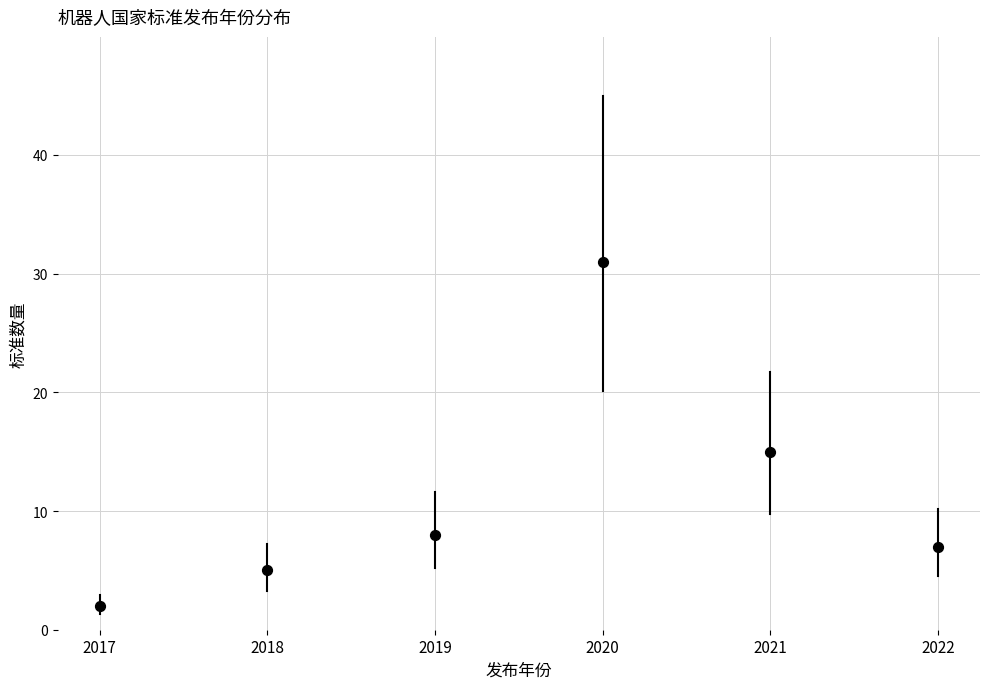

What Y value in the scatter plot is closest to 16?

15